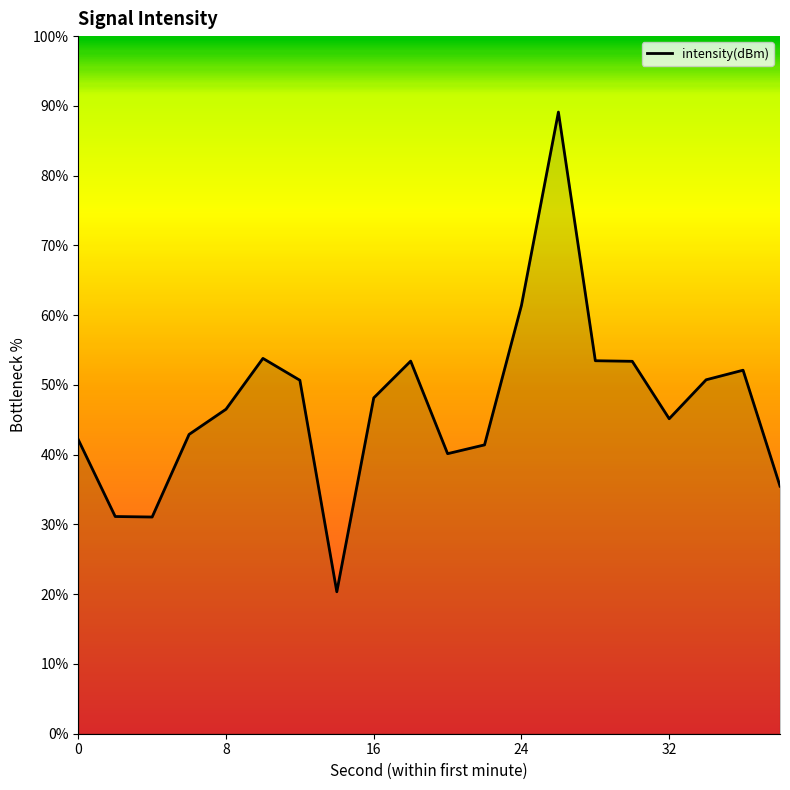

What is the difference between the maximum and minimum values?

68.8